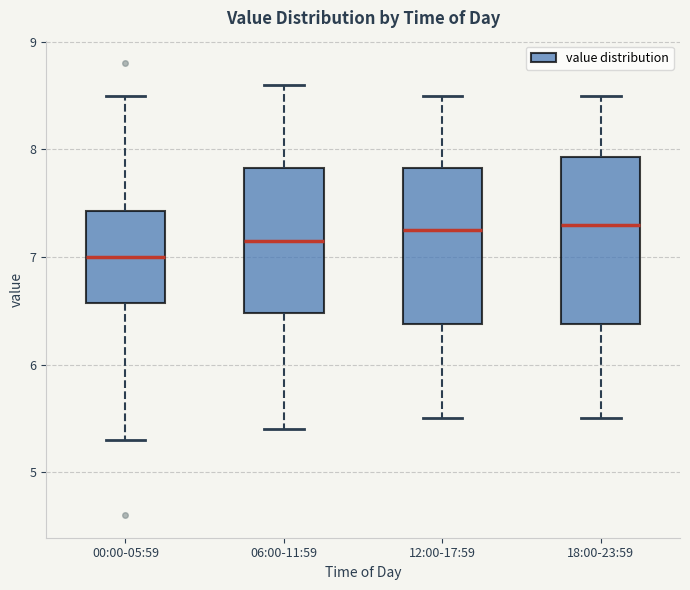

Reading left to right, read every box against the y-axis: the position of its median line, the range the box covers, and the ends of its whiskers. The values are not printed on the chart, so give them approximately, as read against the axis.

00:00-05:59: median 7.0, box 6.6 to 7.4, whiskers 5.3 to 8.5
06:00-11:59: median 7.2, box 6.5 to 7.8, whiskers 5.4 to 8.6
12:00-17:59: median 7.3, box 6.4 to 7.8, whiskers 5.5 to 8.5
18:00-23:59: median 7.3, box 6.4 to 7.9, whiskers 5.5 to 8.5